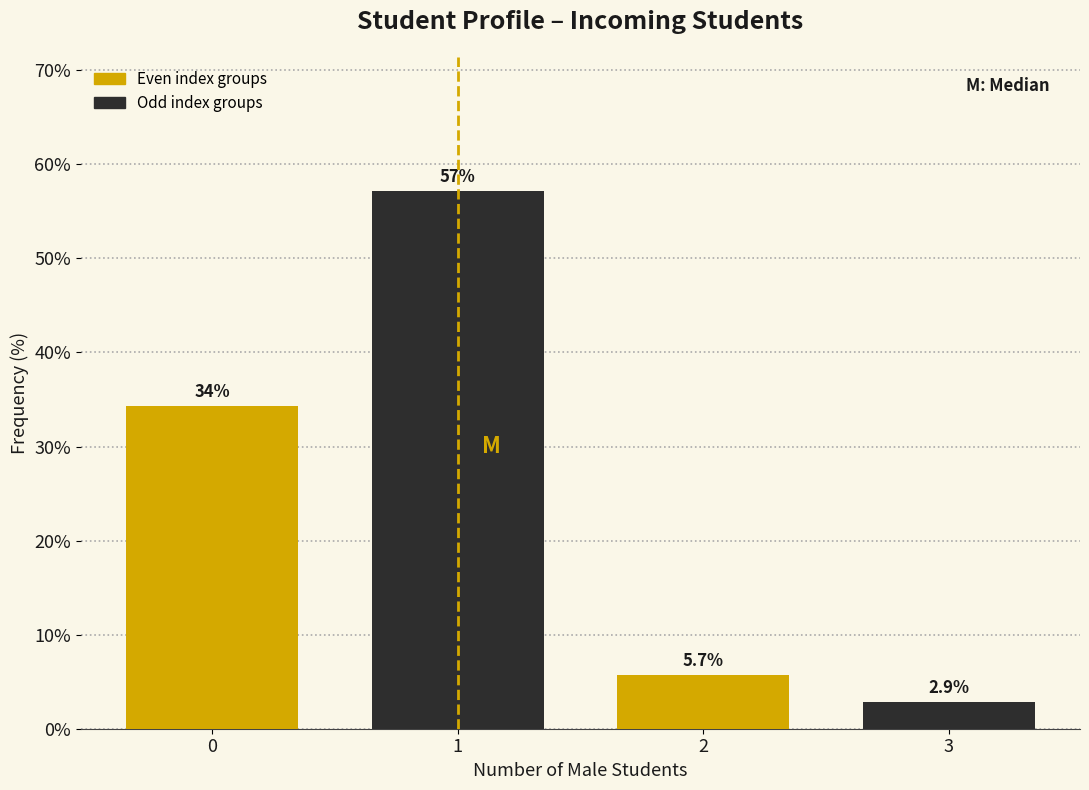

Reading left to right, what are all the values shown in this chart?

34.3	57.1	5.7	2.9